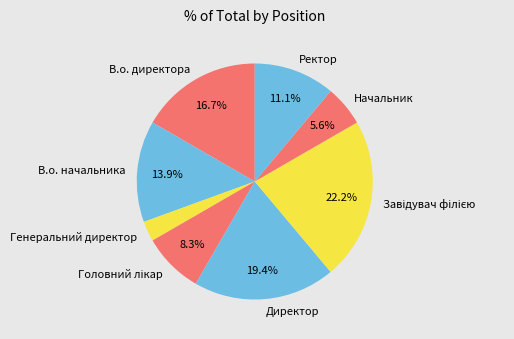

Does Ректор account for over 50% of the chart?

No